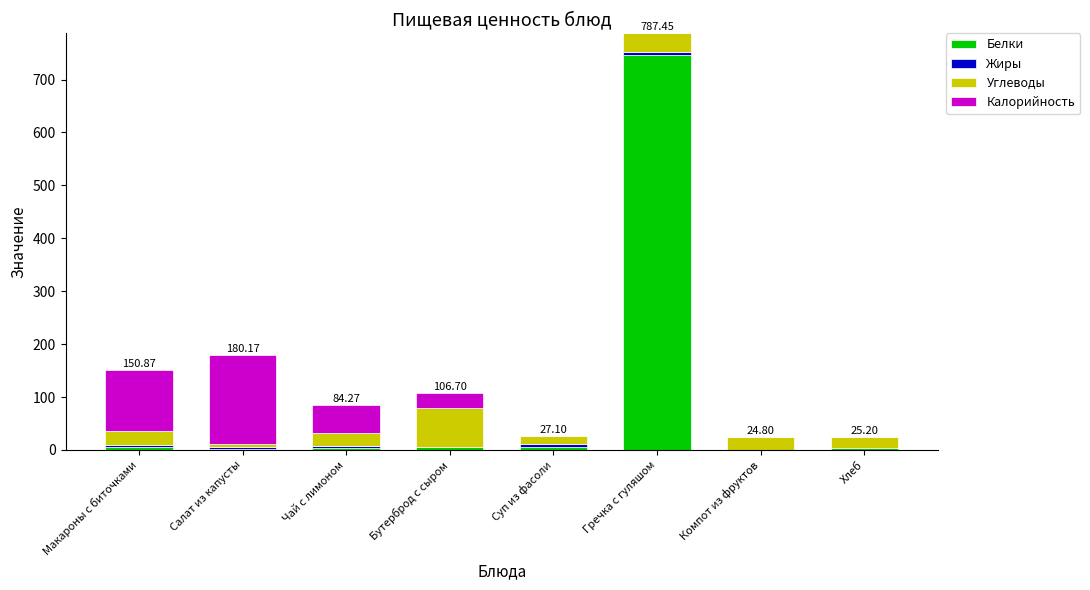

At which label does Белки reach its peak?

Гречка с гуляшом